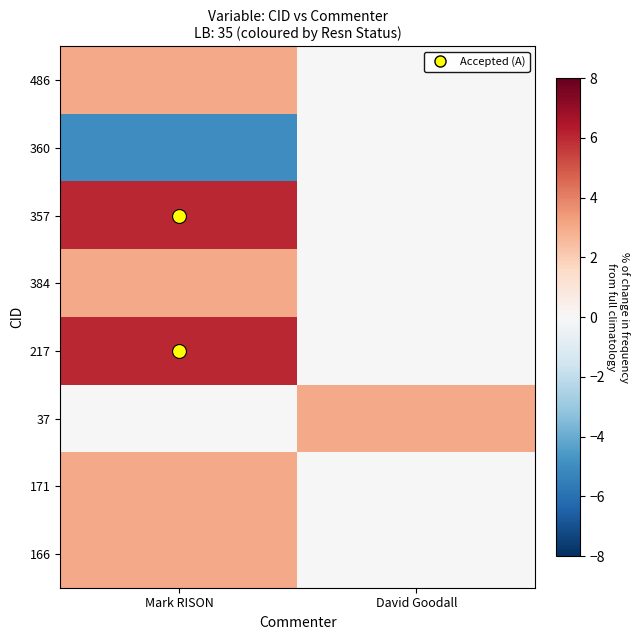

Count the number of data series in this chart.

8